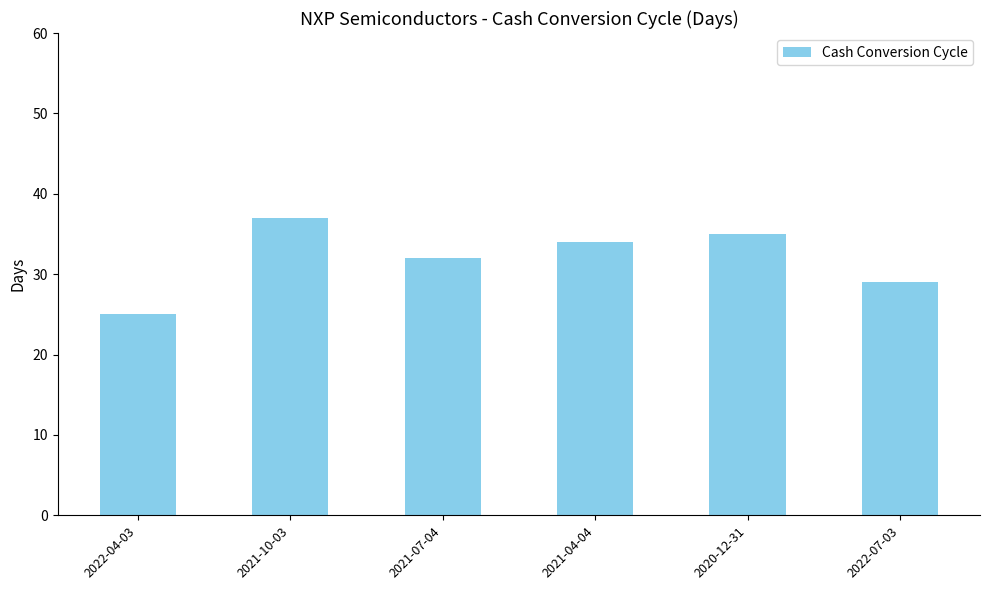

At which category does the chart reach its peak across all series?

2021-10-03